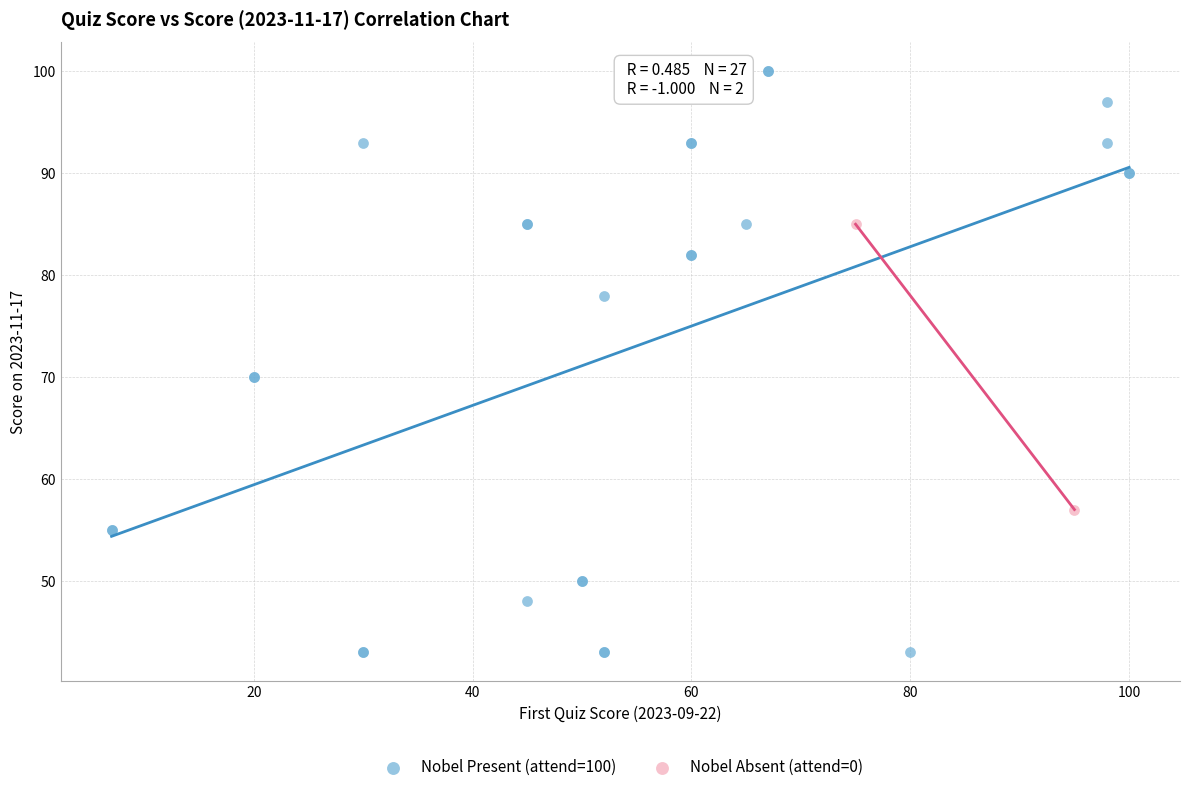

What are all the series names shown in the legend?

Nobel Present (attend=100), Nobel Absent (attend=0)